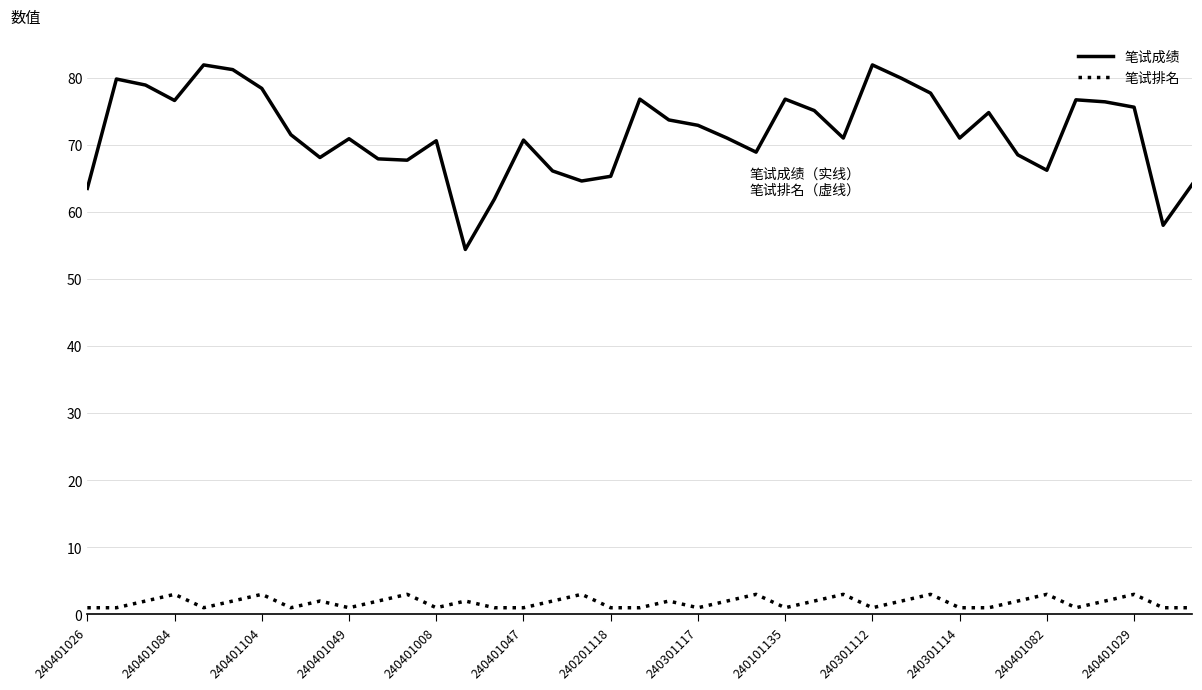

True or false: 笔试成绩 and 笔试排名 cross at least once.

False